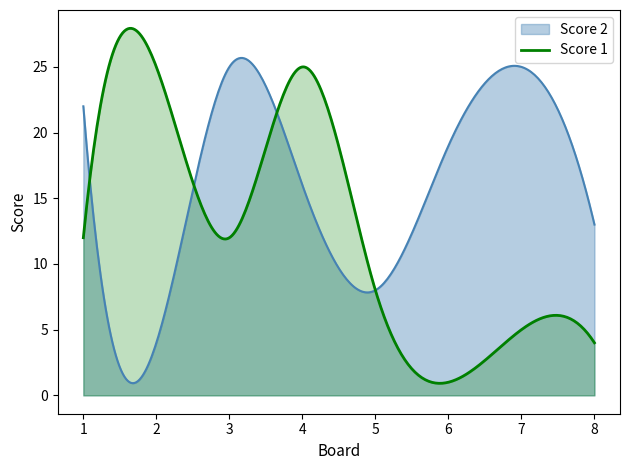

Which series ends up on top after the final intersection of Score 1 and Score 2?

Score 2